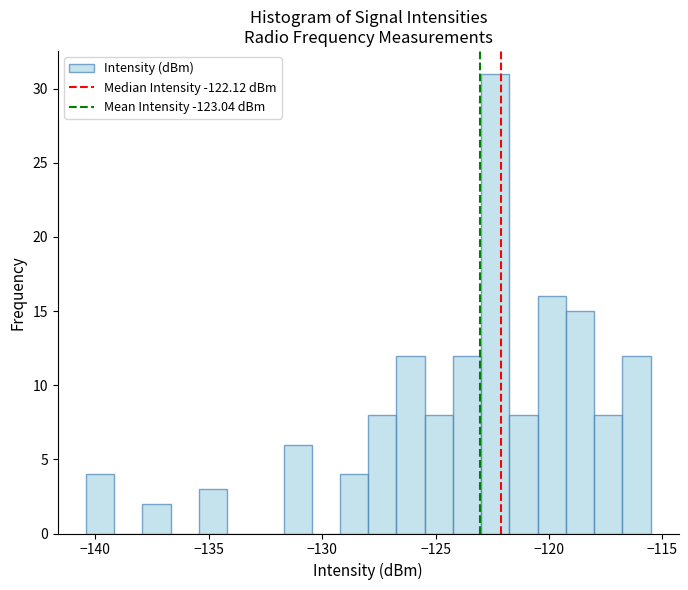

Around what value on the x-axis is the tallest bar? Give the approximate position of its centre, as read against the axis.

-122.5